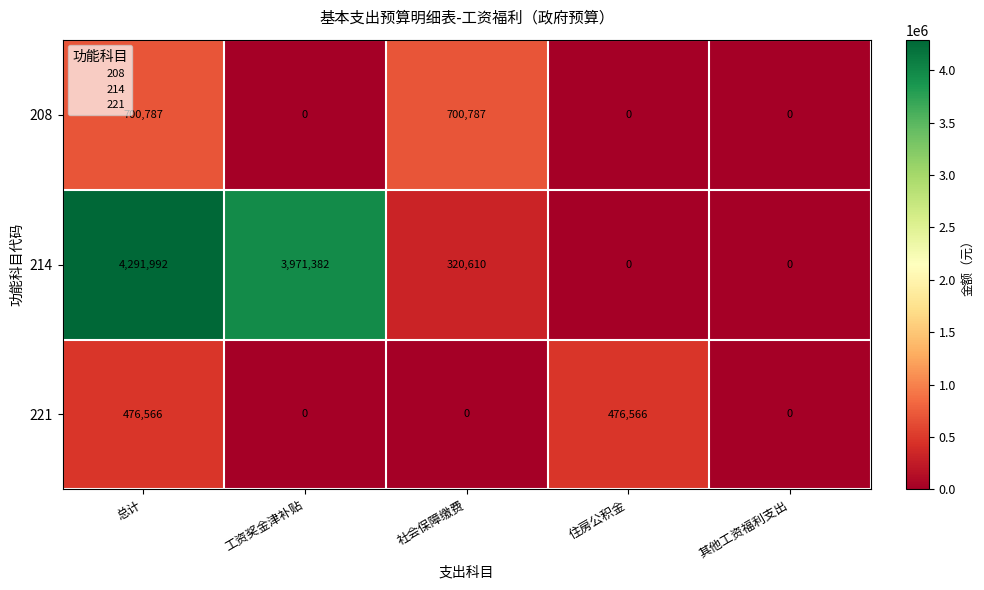

What is the maximum value shown in the chart?

4291992